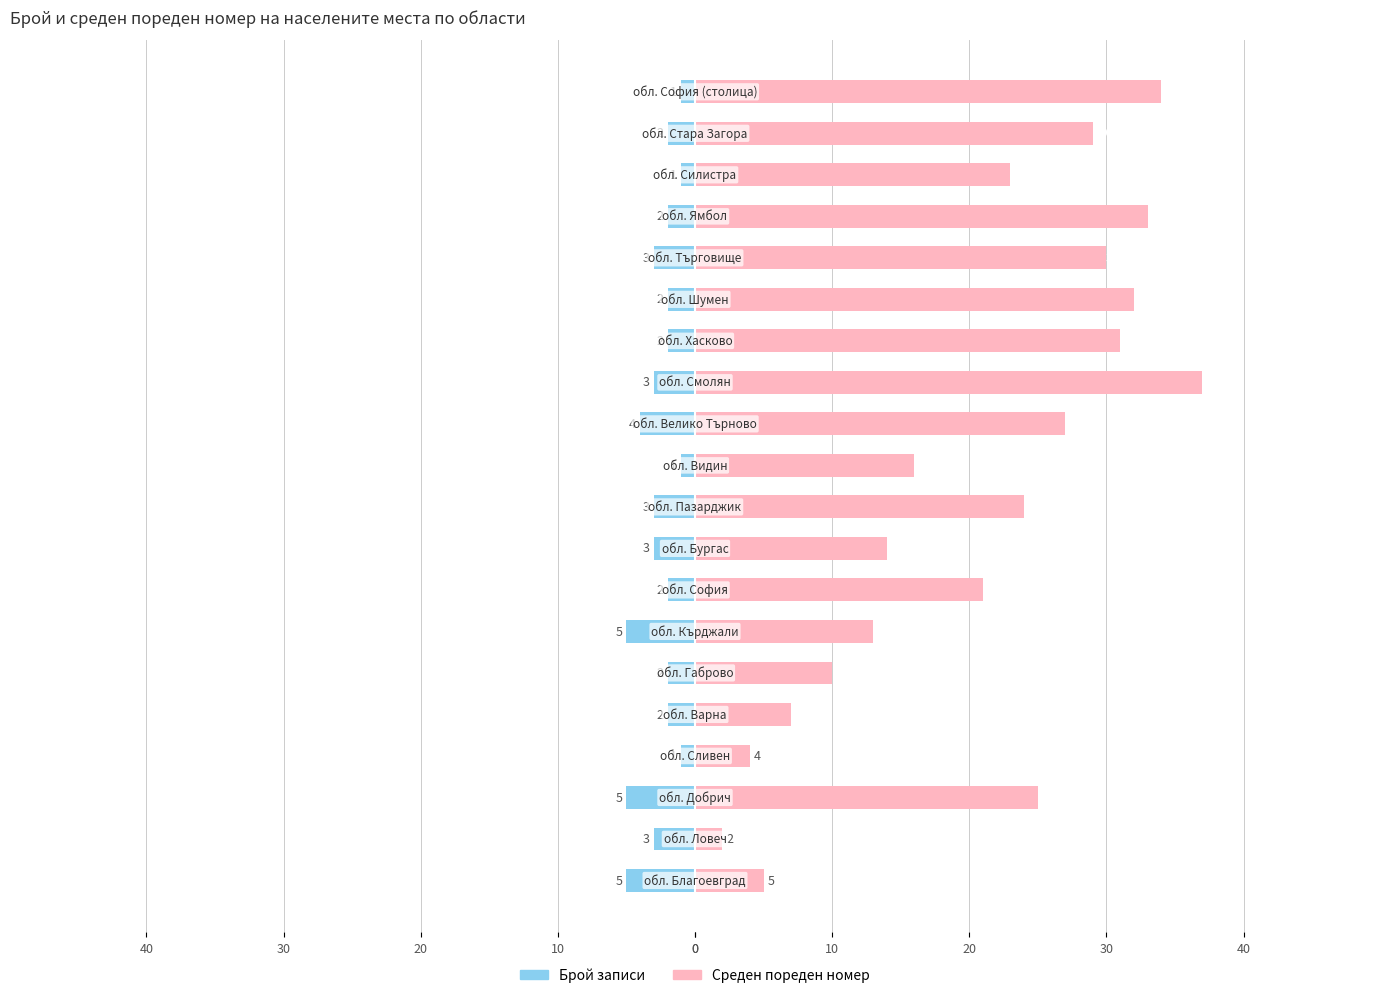

Reading left to right, transcribe all the data shown in this chart.

Брой записи: -5	-3	-5	-1	-2	-2	-5	-2	-3	-3	-1	-4	-3	-2	-2	-3	-2	-1	-2	-1
Среден пореден номер: 5	2	25	4	7	10	13	21	14	24	16	27	37	31	32	30	33	23	29	34